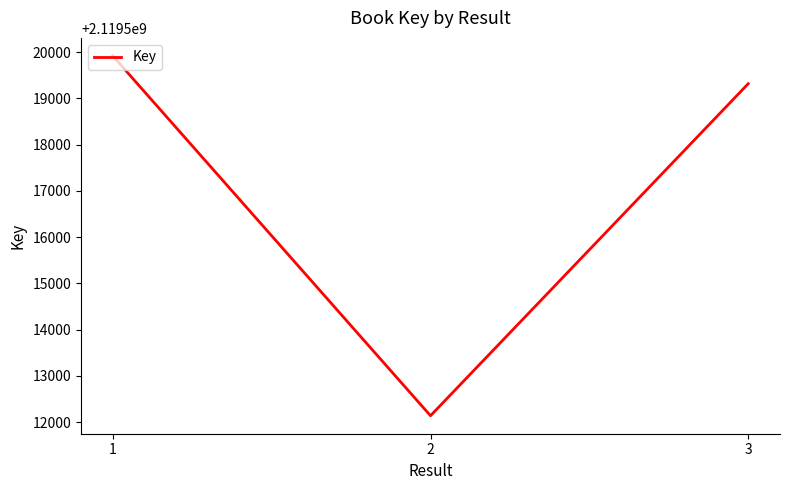

How many lines are shown in the chart?

1